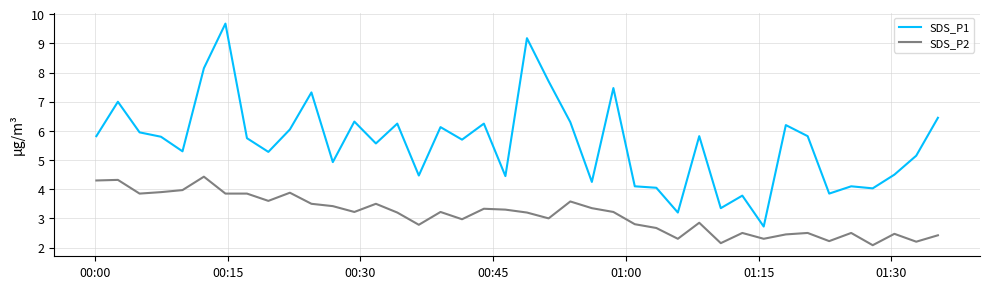

Which series has the largest total across all categories?

SDS_P1